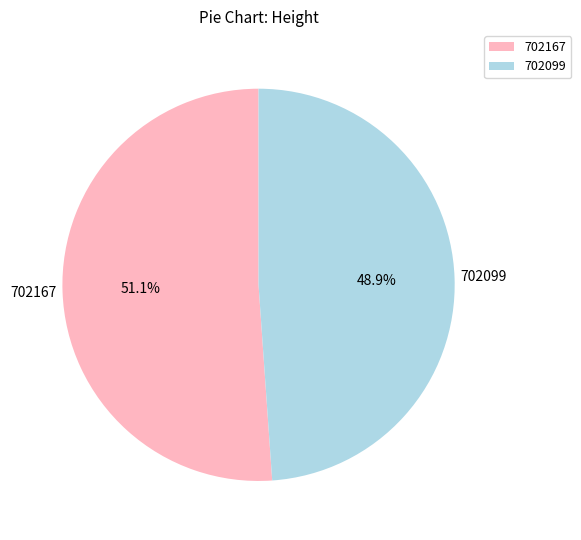

Is it true that 702167 is 62% of the pie?

False